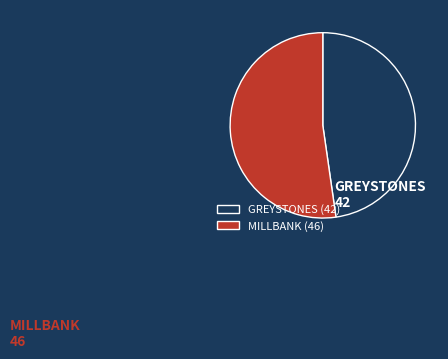

Is MILLBANK the majority of the pie?

Yes